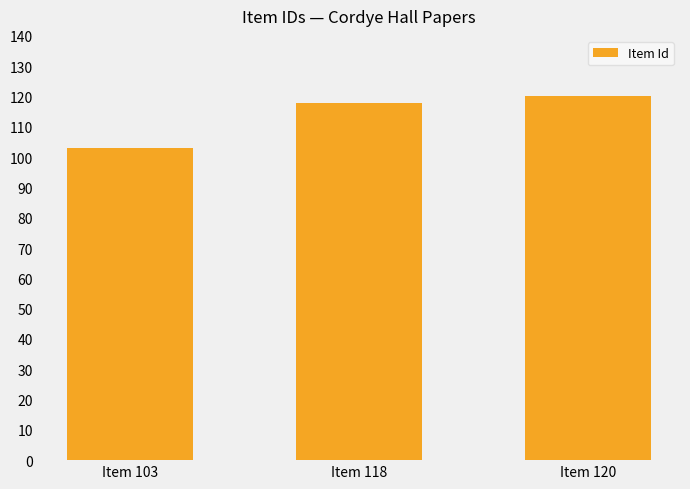

How many values are between 103 and 120?

3